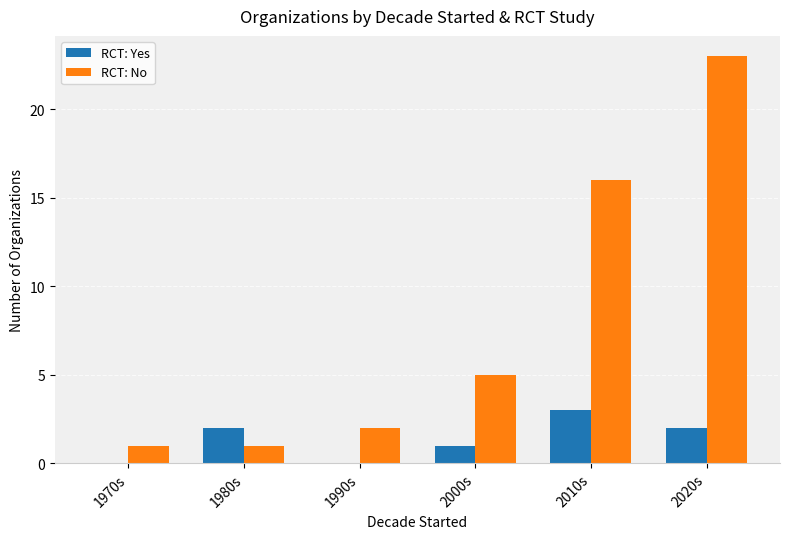

What is the difference between the RCT: Yes values at 2010s and 1990s?

3